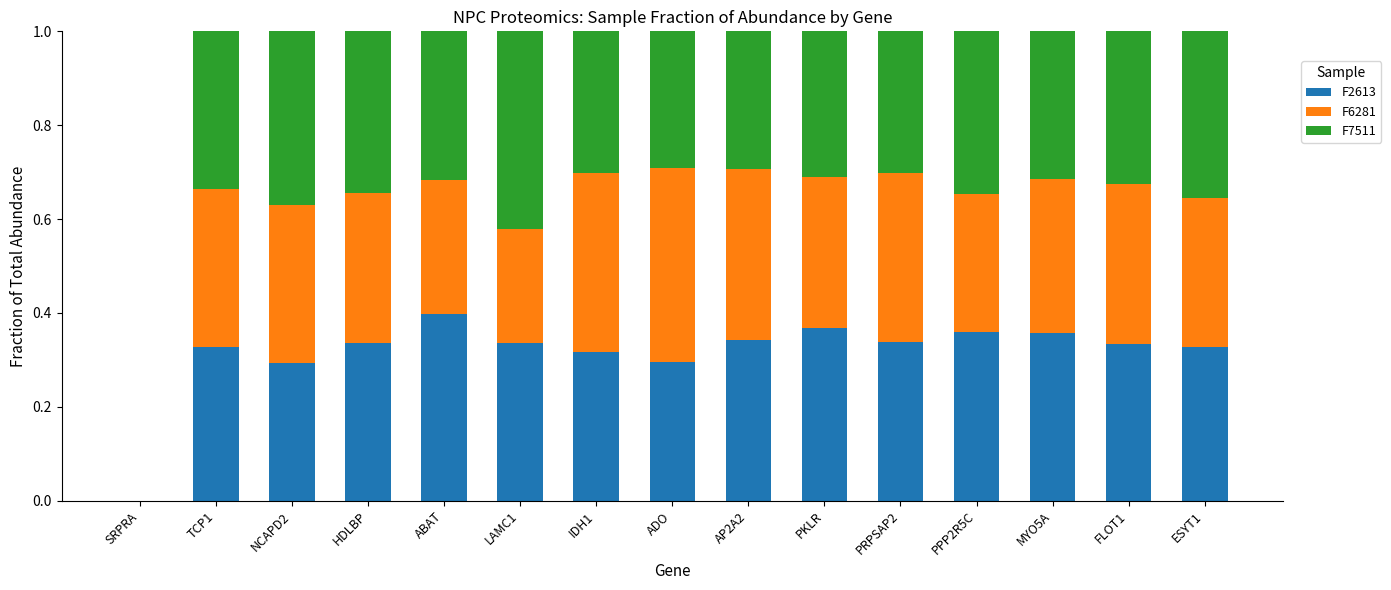

What is the total value across all series at TCP1?

1.0